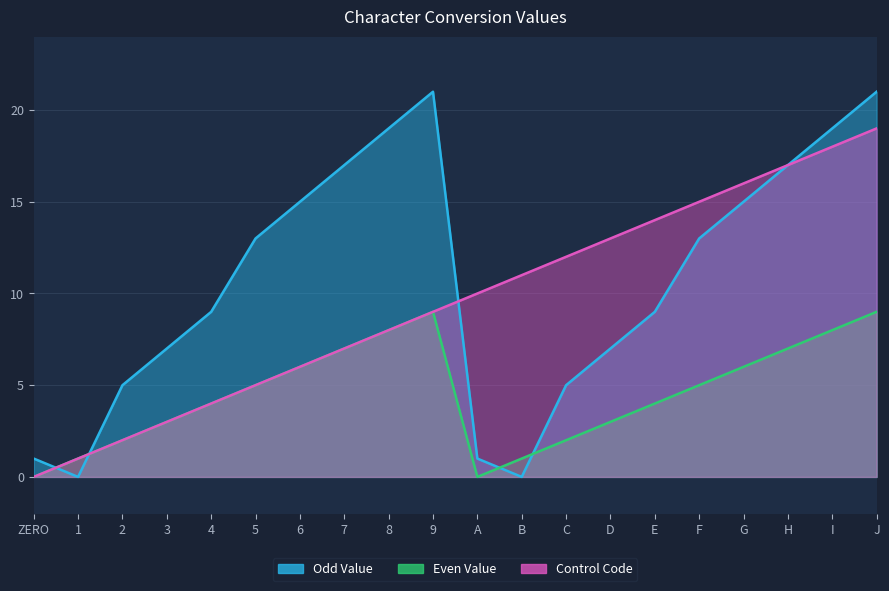

Which category has the lowest value in the Odd Value series?

1